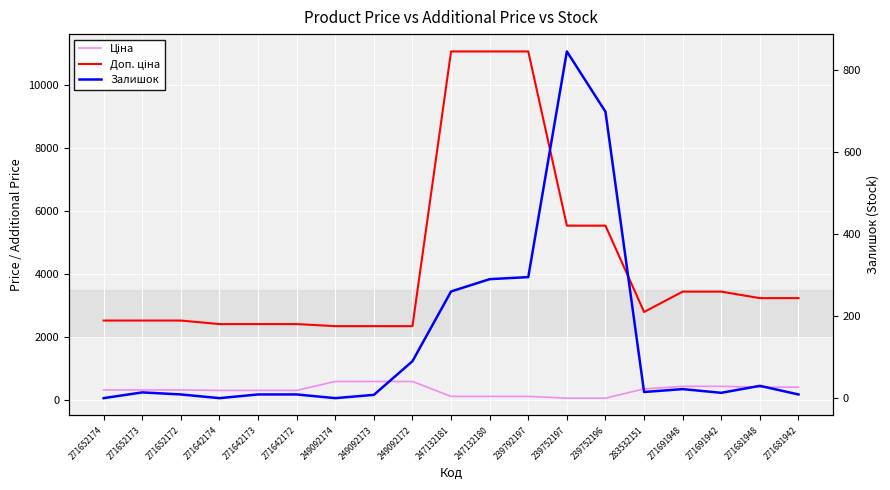

What is the difference between the second highest and second lowest values in the Доп. ціна series?

8715.3